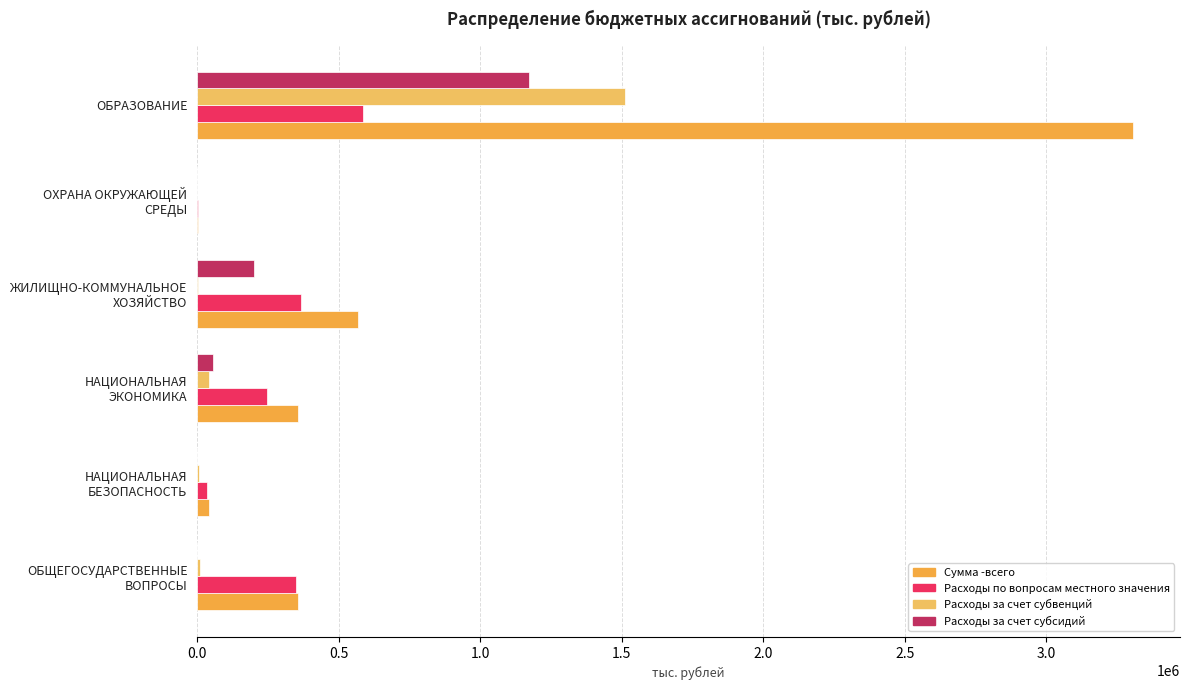

Which series has the largest total across all categories?

Сумма -всего